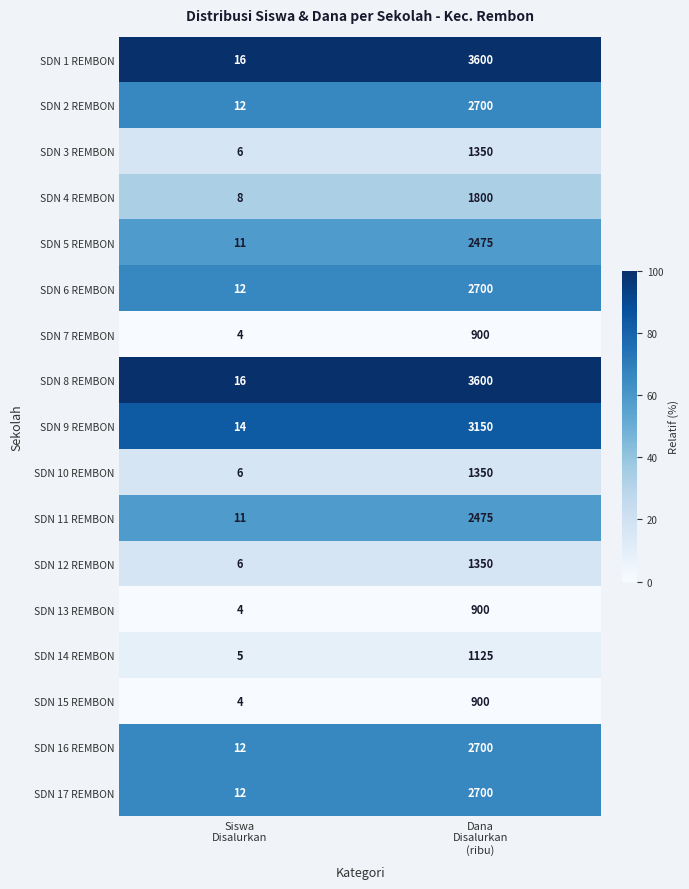

What is the maximum value for SDN 16 REMBON?

2700